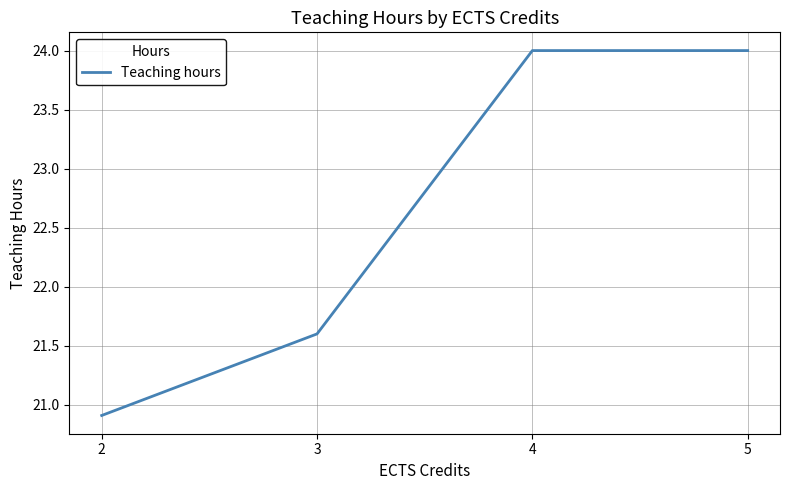

The value at 4 is 13.3. True or false?

False